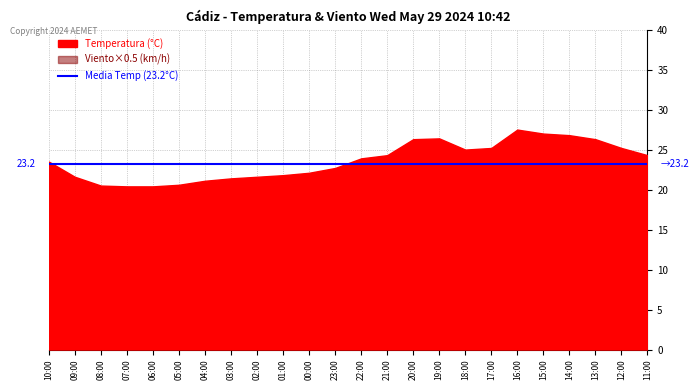

What is the label of the 10th point from the left?

01:00